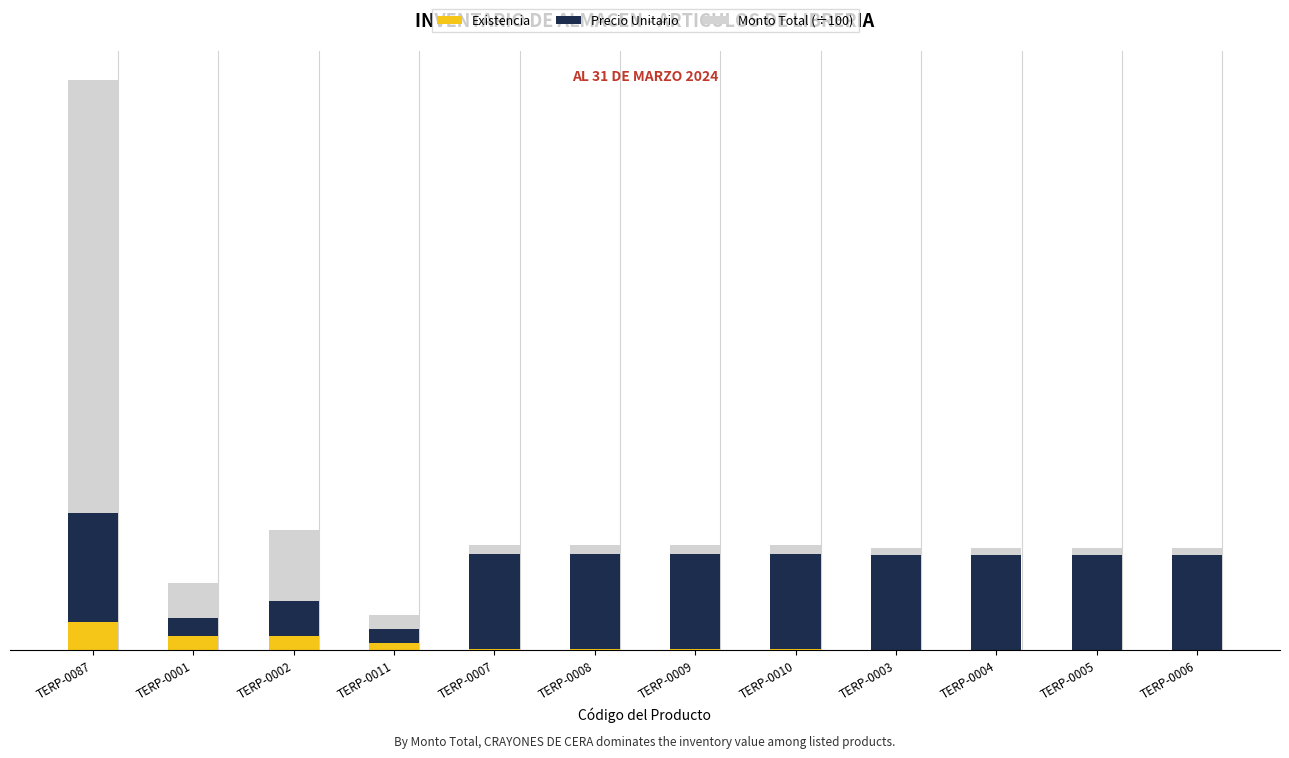

Rank the series by their average value, from highest to lowest.

Precio Unitario, Monto Total (÷100), Existencia